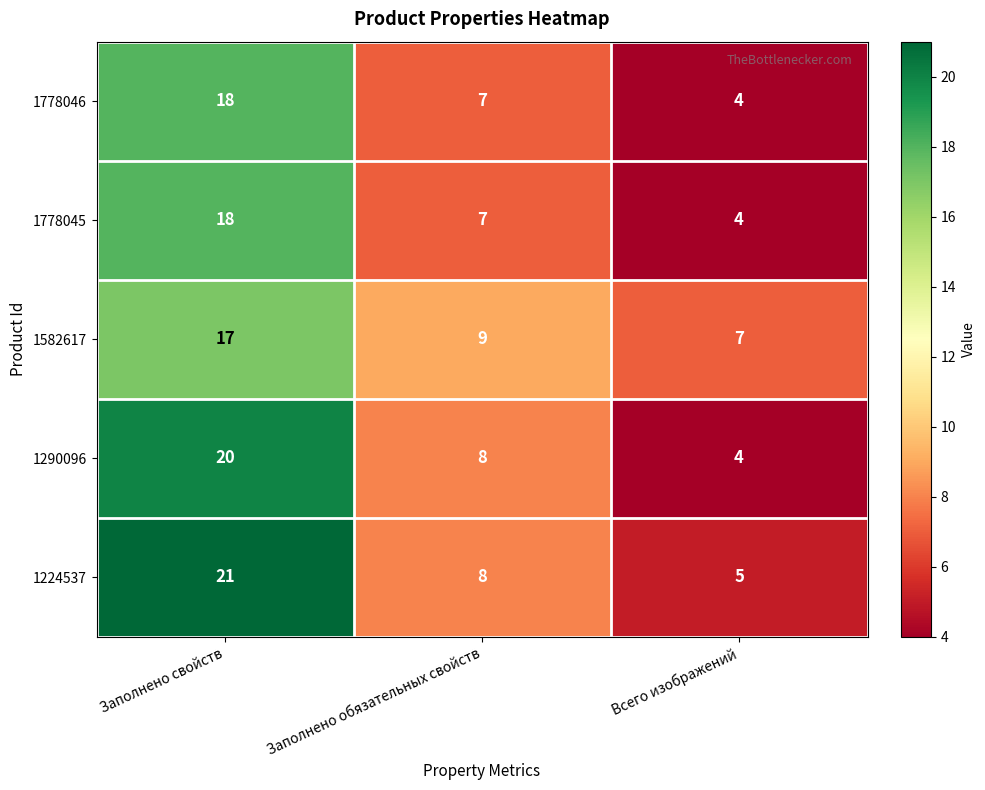

Rank the categories by 1290096 value from highest to lowest.

Заполнено свойств, Заполнено обязательных свойств, Всего изображений